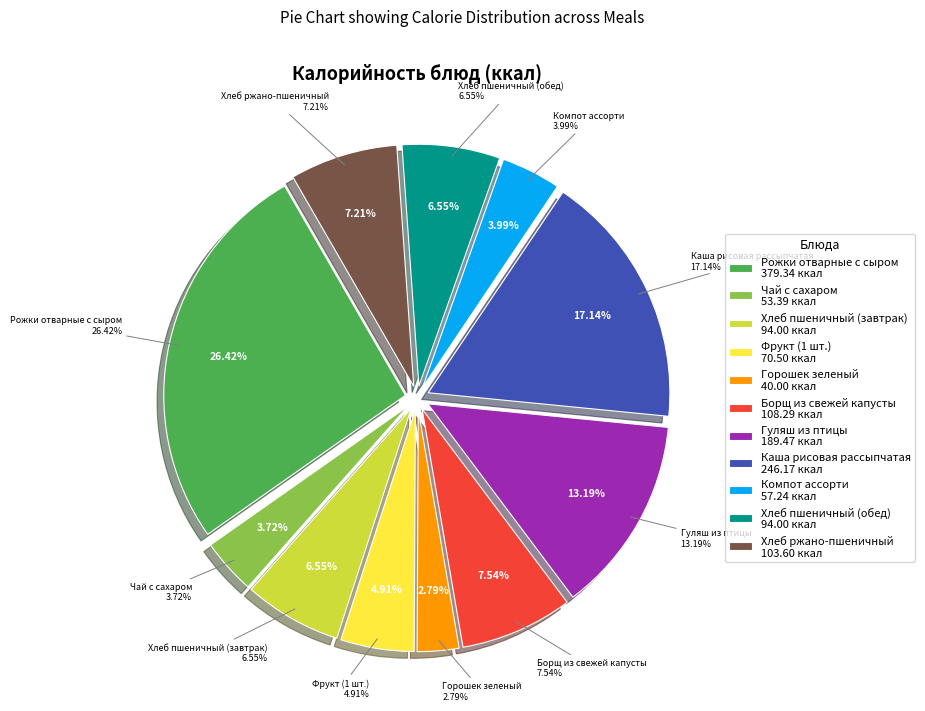

To the nearest percent, what is the average slice percentage?

9%